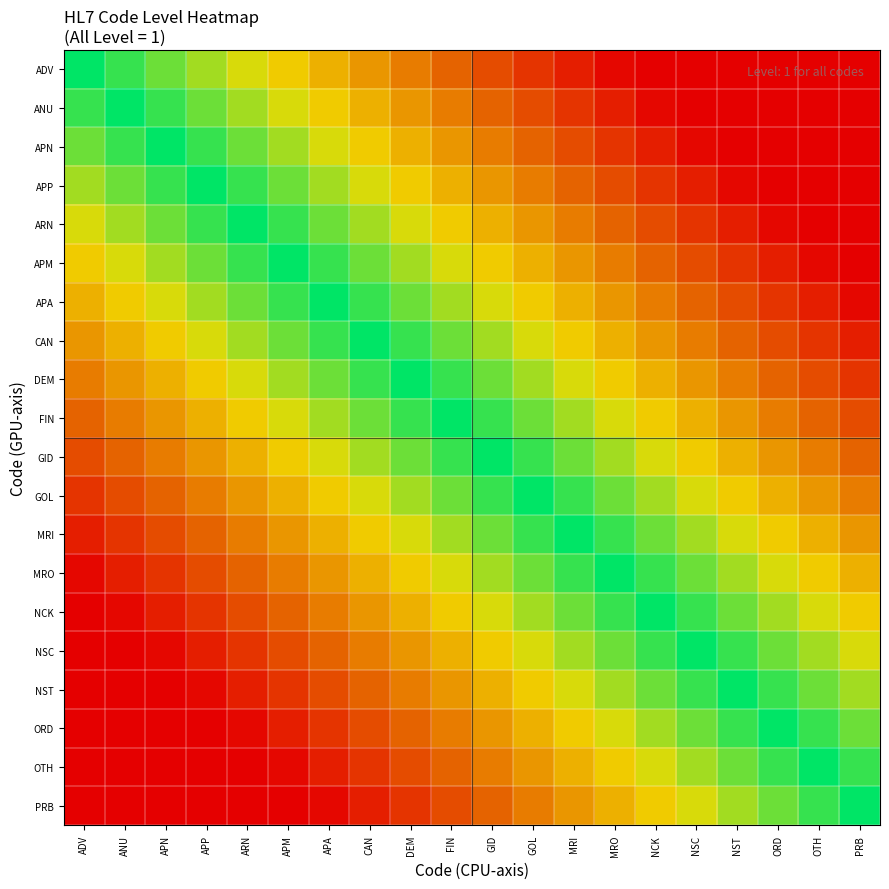

At how many categories does at least one series exceed 0?

20